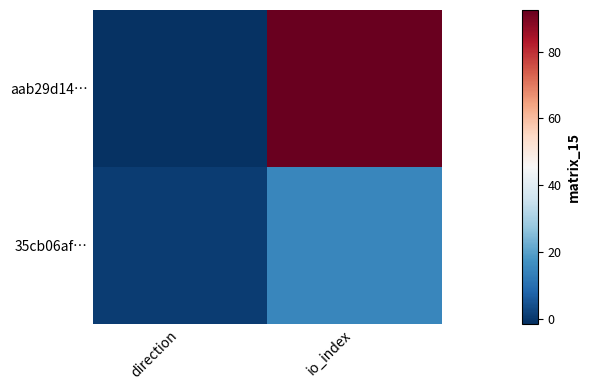

What is the difference between the highest and lowest values at io_index?

77